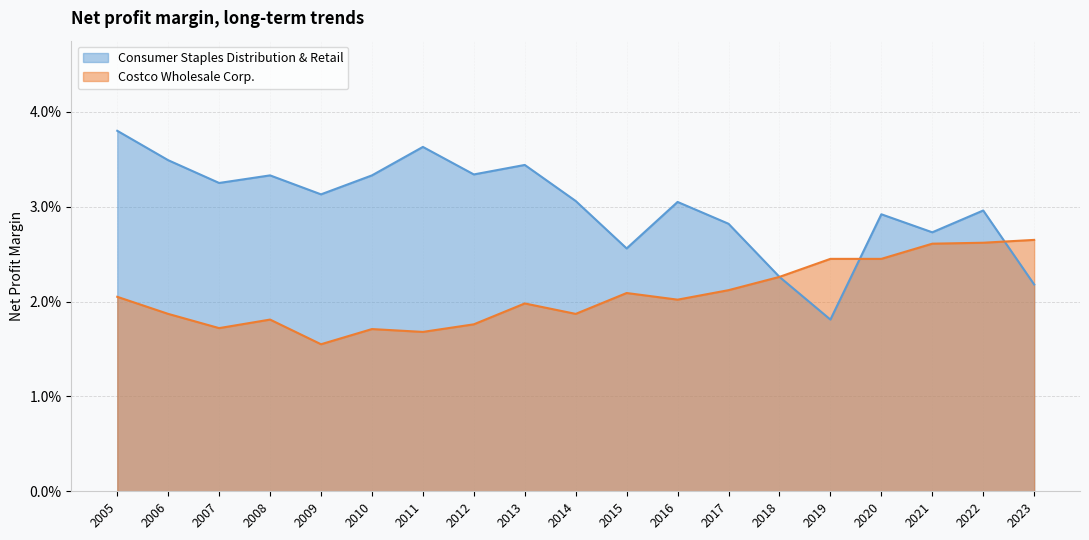

List the series in order of their overall mean, lowest first.

Costco Wholesale Corp., Consumer Staples Distribution & Retail